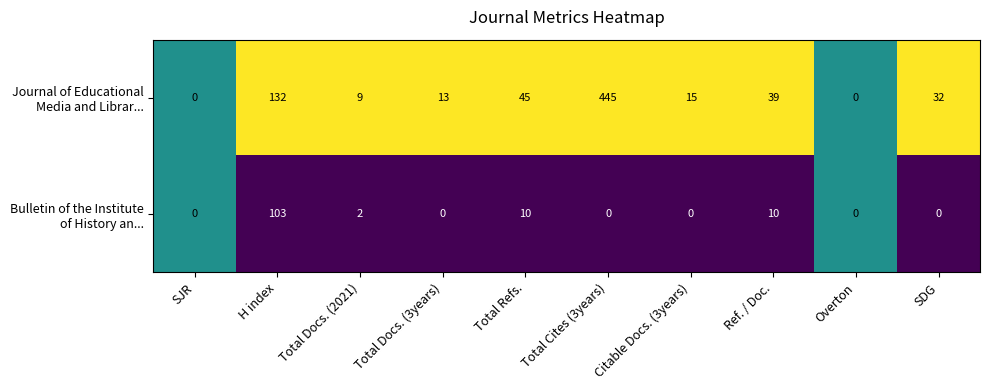

What is the difference between the highest and lowest values at Total Cites (3years)?

445